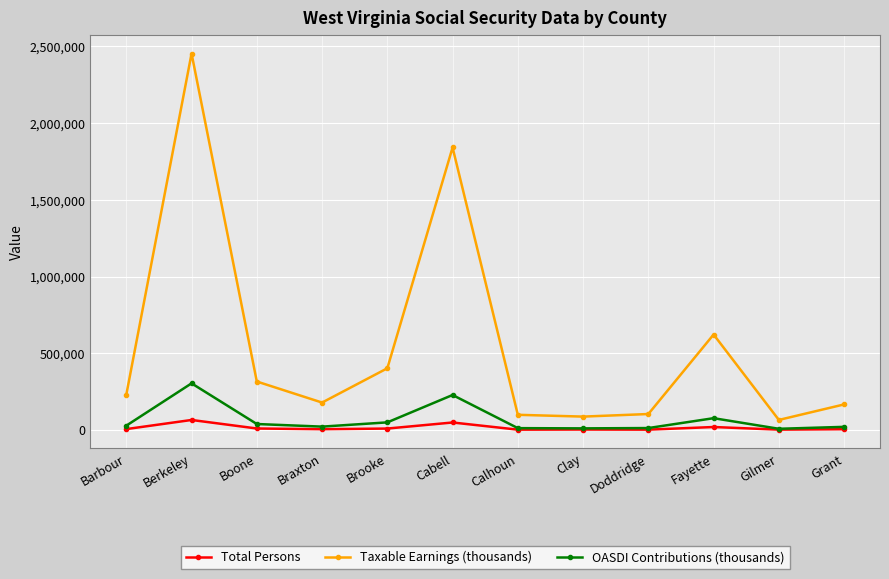

Which series has the widest spread of values?

Taxable Earnings (thousands)